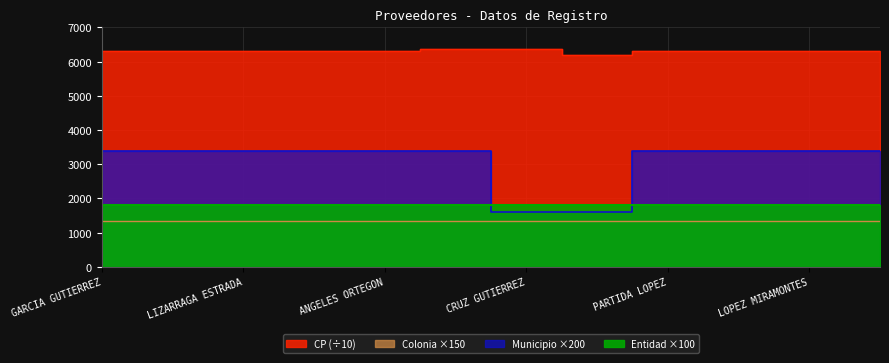

How many data points does each series have?

12